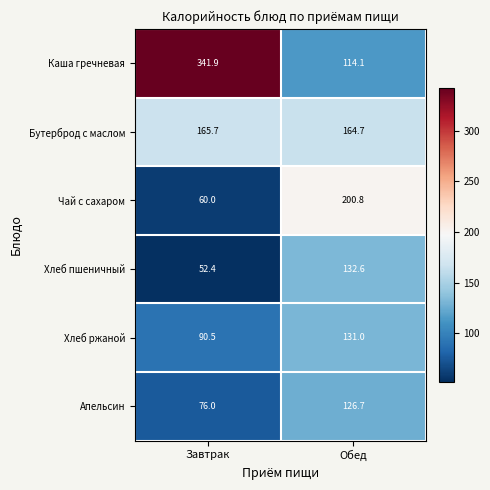

List the series in order of their peak value, highest first.

Каша гречневая, Чай с сахаром, Бутерброд с маслом, Хлеб пшеничный, Хлеб ржаной, Апельсин